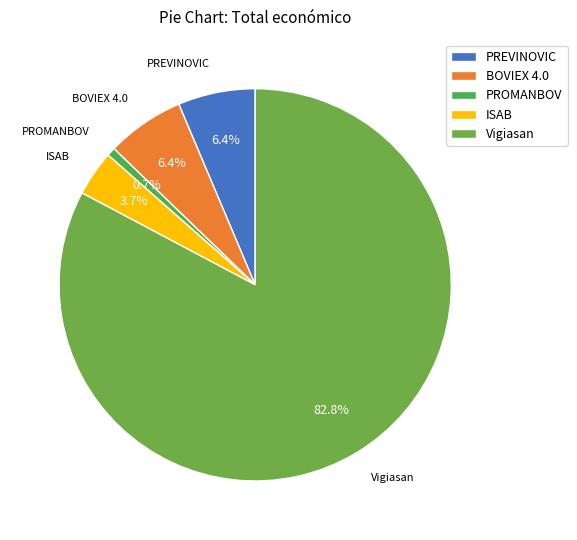

What is the total percentage of ISAB and Vigiasan?

86.5%